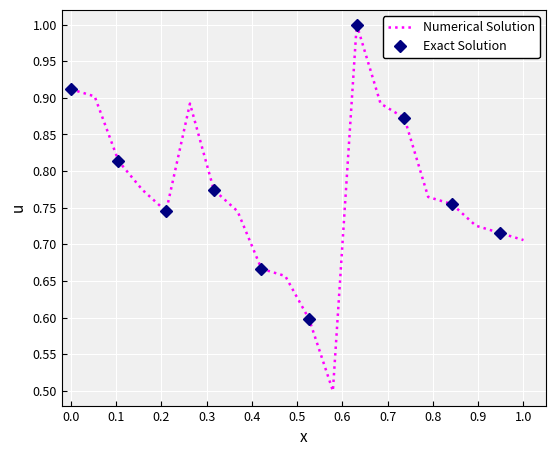

What is the highest value of the Numerical Solution series?

1.0